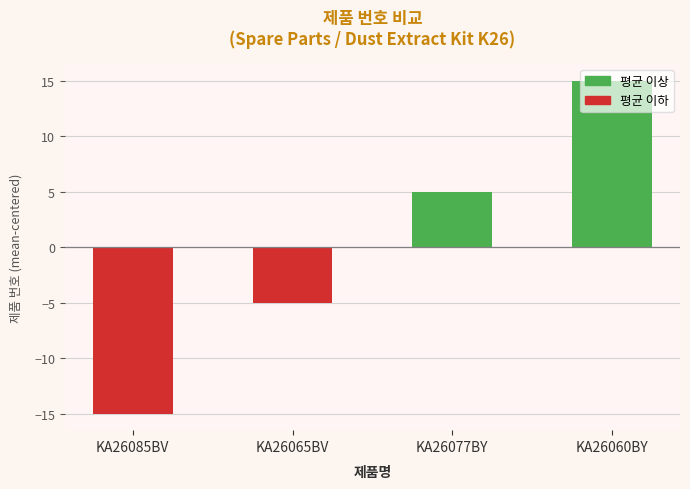

Reading left to right, transcribe all the data shown in this chart.

KA26085BV=-15	KA26065BV=-5	KA26077BY=5	KA26060BY=15